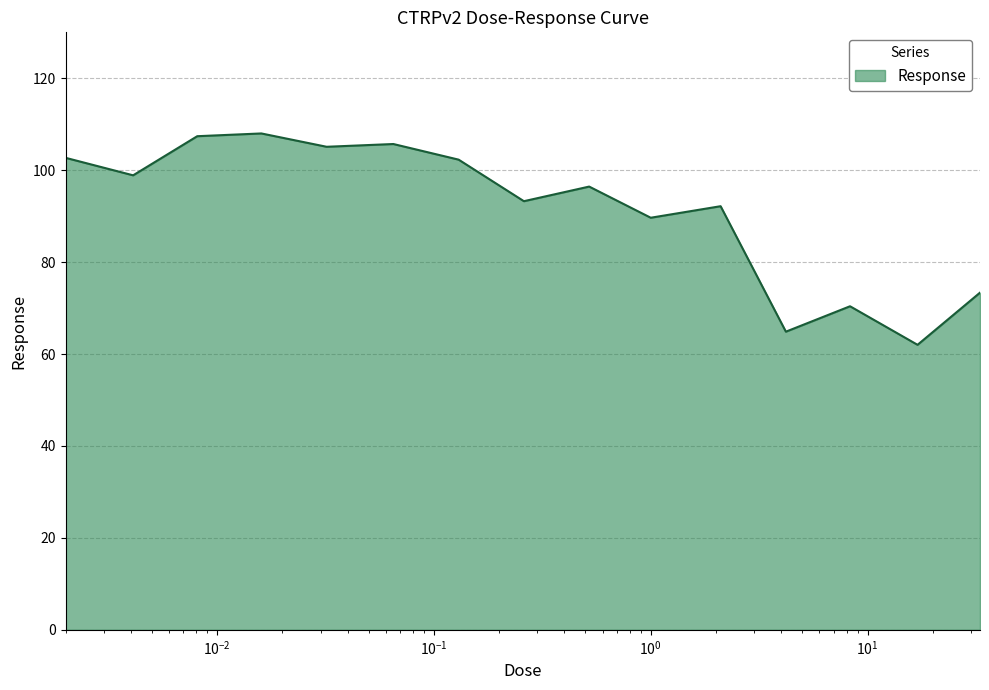

How many lines are shown in the chart?

1